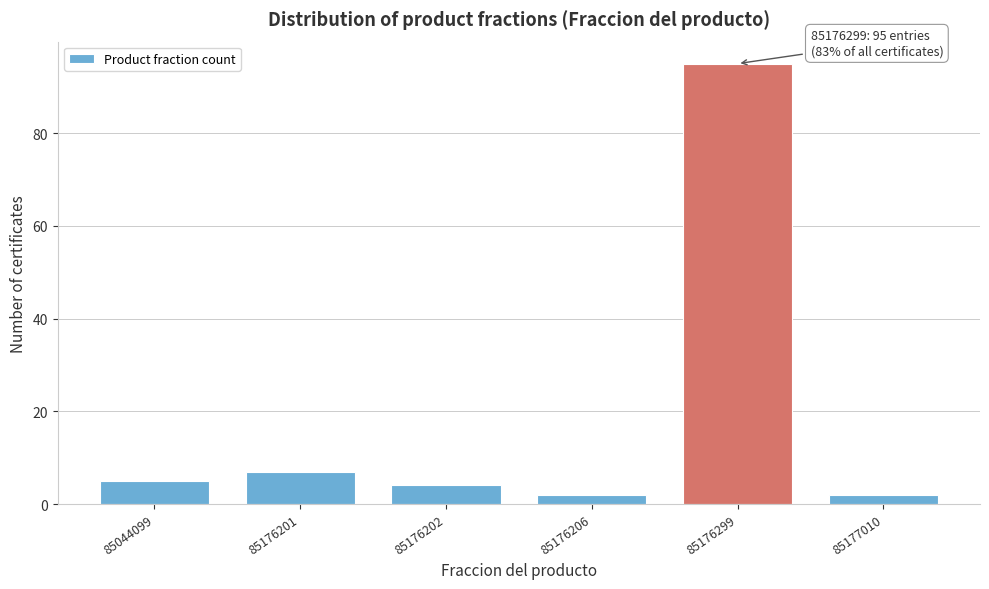

Reading right to left, what are all the values shown in this chart?

85177010=2	85176299=95	85176206=2	85176202=4	85176201=7	85044099=5